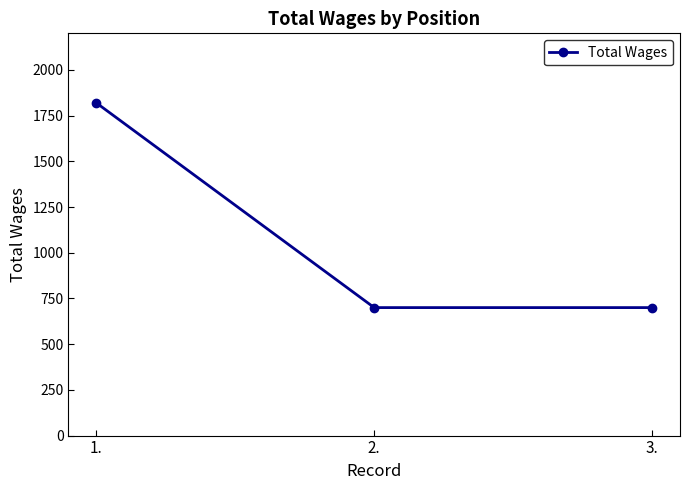

The chart shows a value of 1103 at 2.. True or false?

False